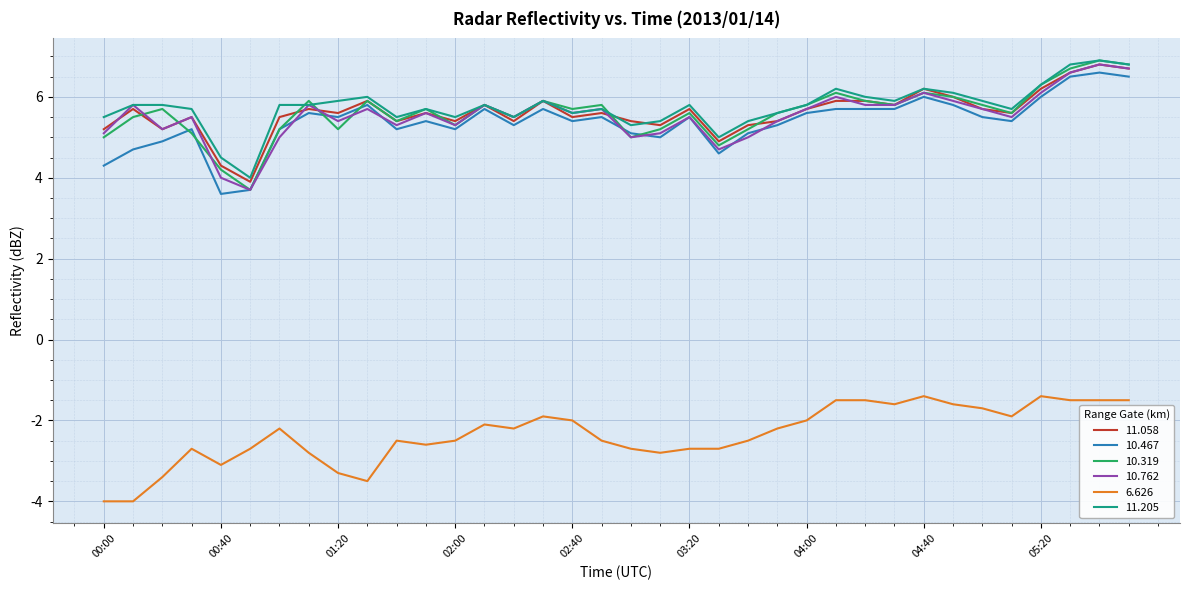

What is the minimum value for 10.319?

3.7